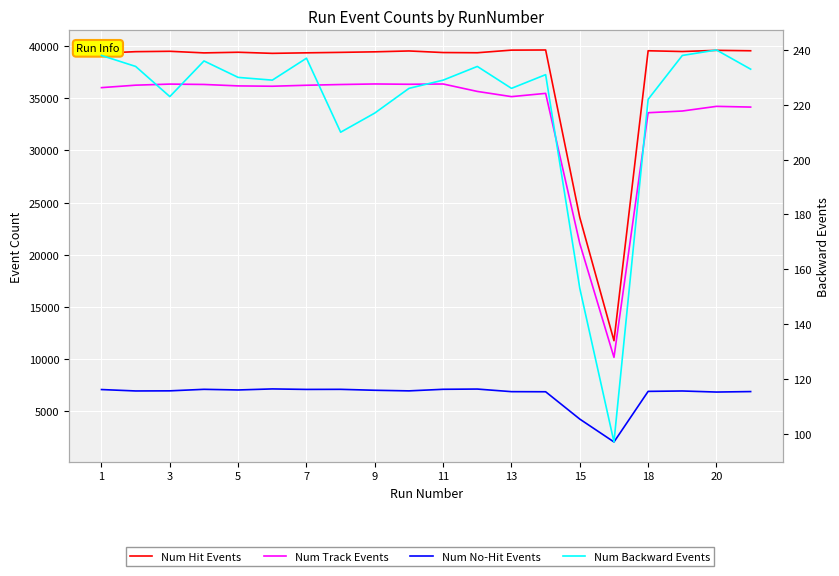

Is it true that Num Track Events equals 36366 at 11?

True